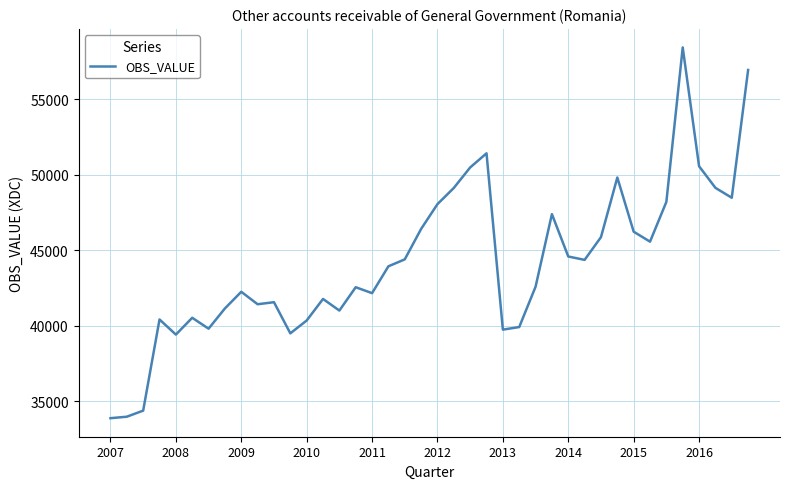

What is the smallest value displayed?

33866.2